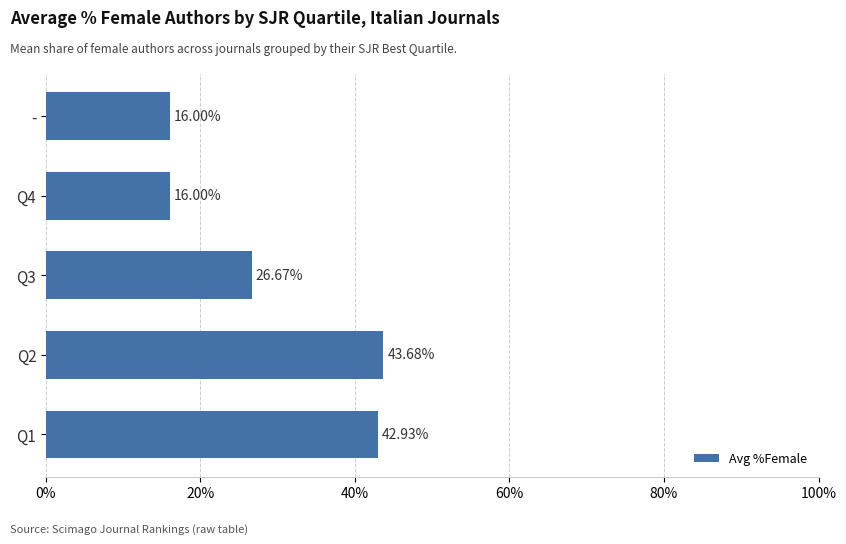

Which has a higher value, Q4 or Q2?

Q2